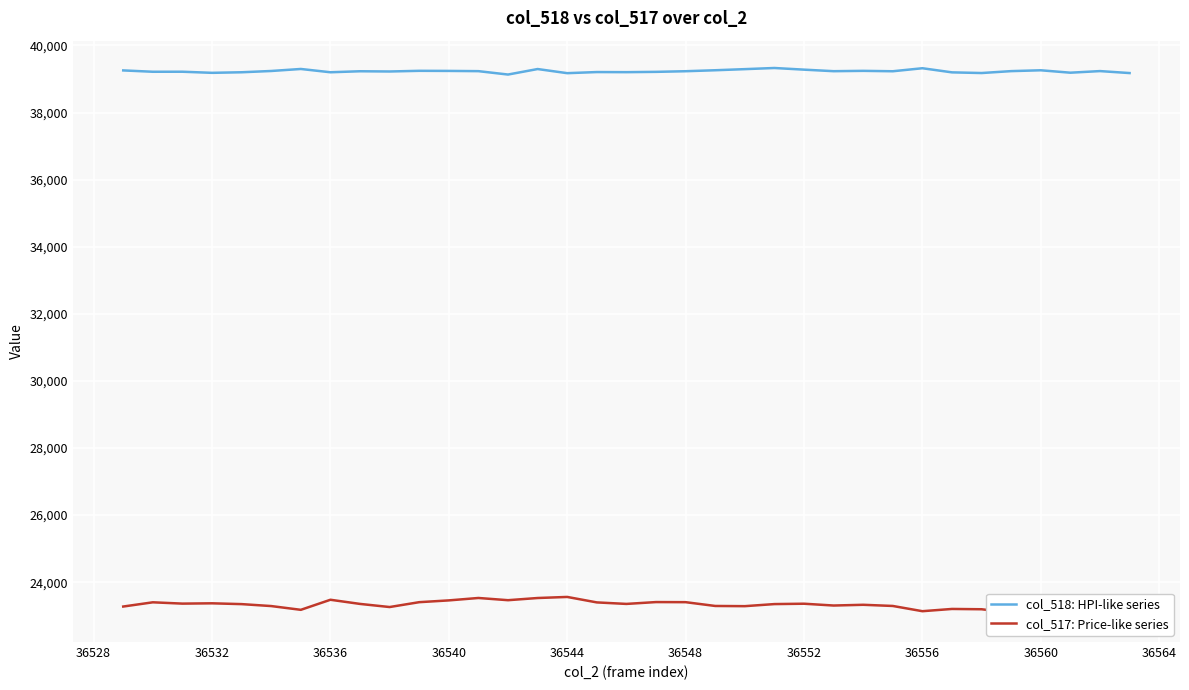

True or false: col_517: Price-like series and col_518: HPI-like series intersect in this chart.

False